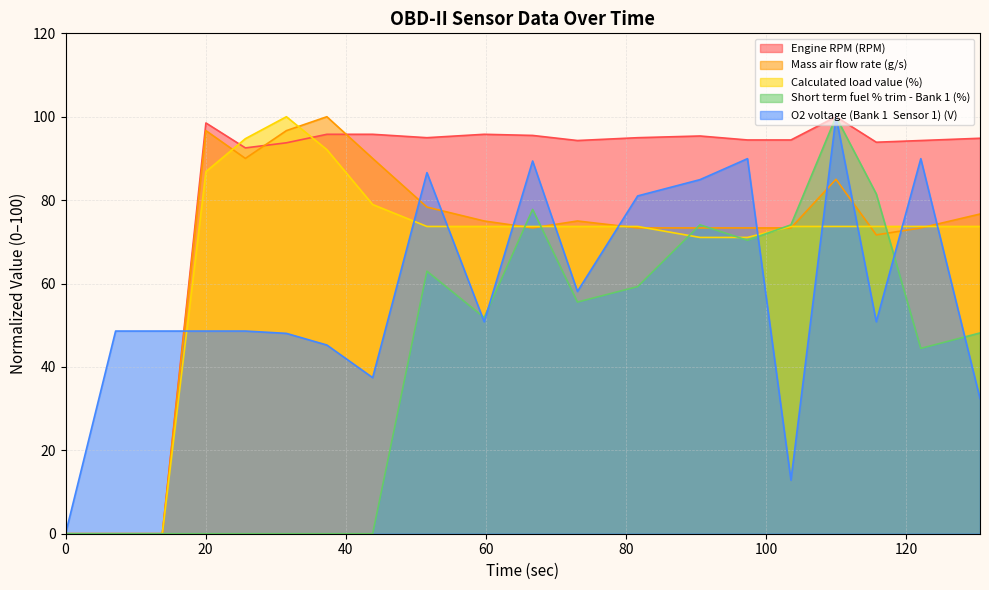

What is the label of the 5th point from the left?

25.669